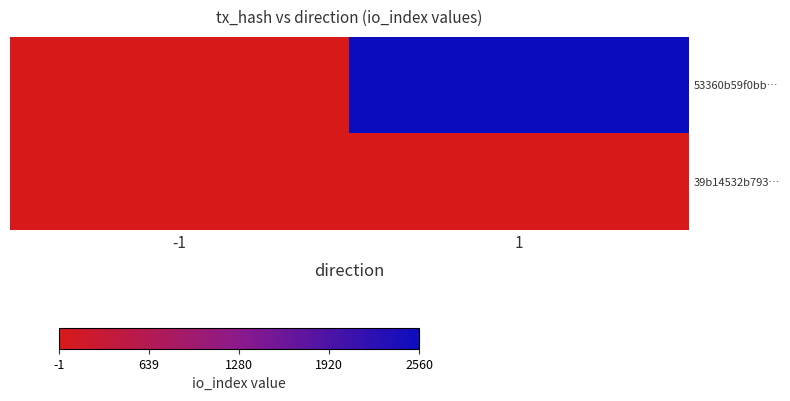

Rank the series at -1 from highest to lowest value.

39b14532b793…, 53360b59f0bb…